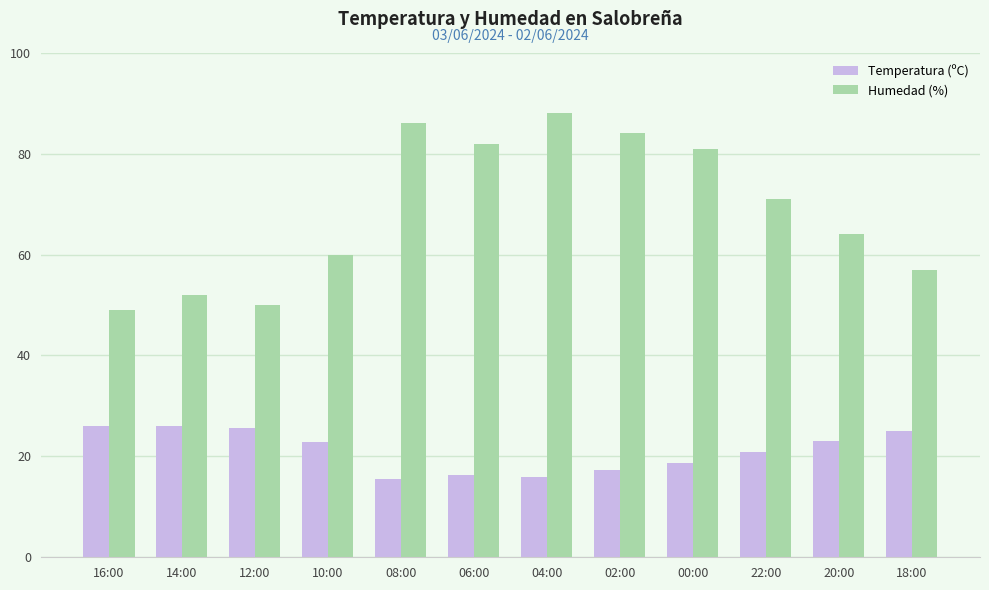

What is the minimum value shown in the chart?

15.5